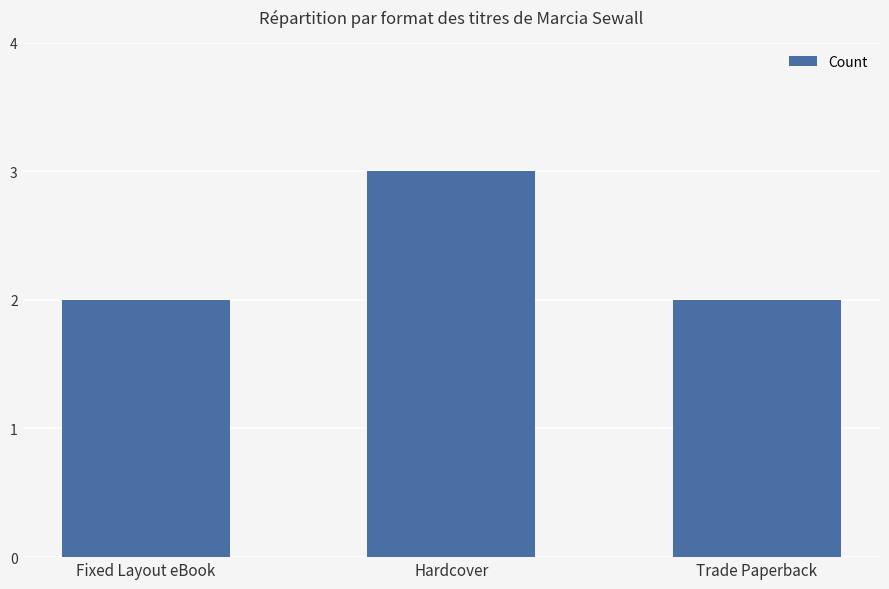

The chart shows a value of 1 at Trade Paperback. True or false?

False